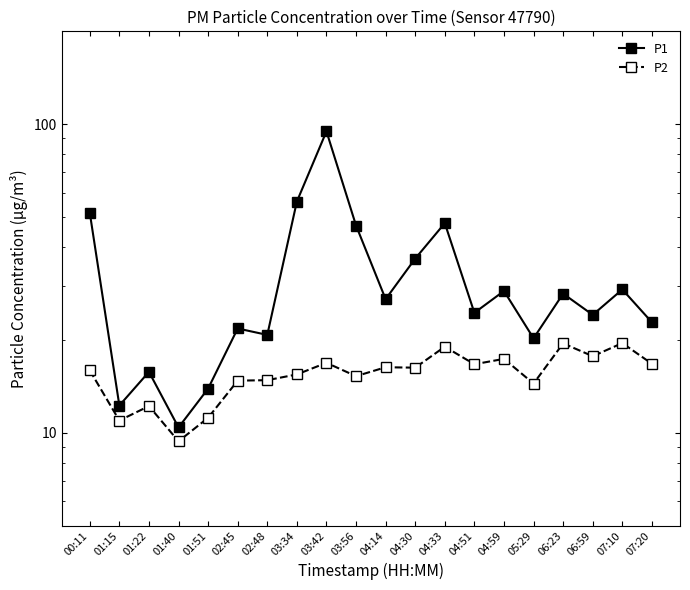

Which series has the largest range (max minus min)?

P1